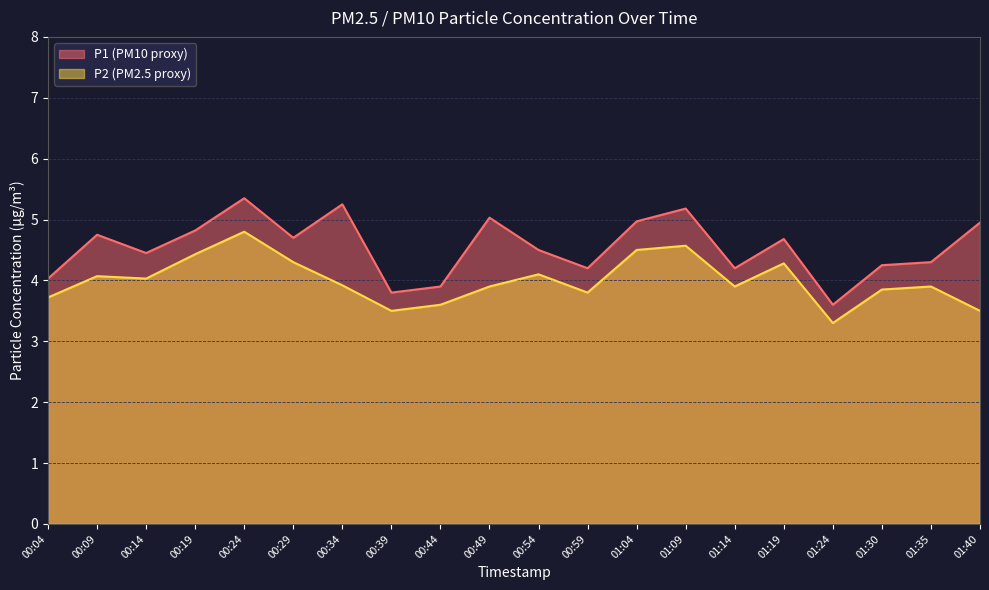

Reading left to right, extract all data points from this chart.

P1: 00:04=4.0	00:09=4.8	00:14=4.5	00:19=4.8	00:24=5.3	00:29=4.7	00:34=5.2	00:39=3.8	00:44=3.9	00:49=5.0	00:54=4.5	00:59=4.2	01:04=5.0	01:09=5.2	01:14=4.2	01:19=4.7	01:24=3.6	01:30=4.2	01:35=4.3	01:40=5.0
P2: 00:04=3.7	00:09=4.1	00:14=4.0	00:19=4.4	00:24=4.8	00:29=4.3	00:34=3.9	00:39=3.5	00:44=3.6	00:49=3.9	00:54=4.1	00:59=3.8	01:04=4.5	01:09=4.6	01:14=3.9	01:19=4.3	01:24=3.3	01:30=3.9	01:35=3.9	01:40=3.5